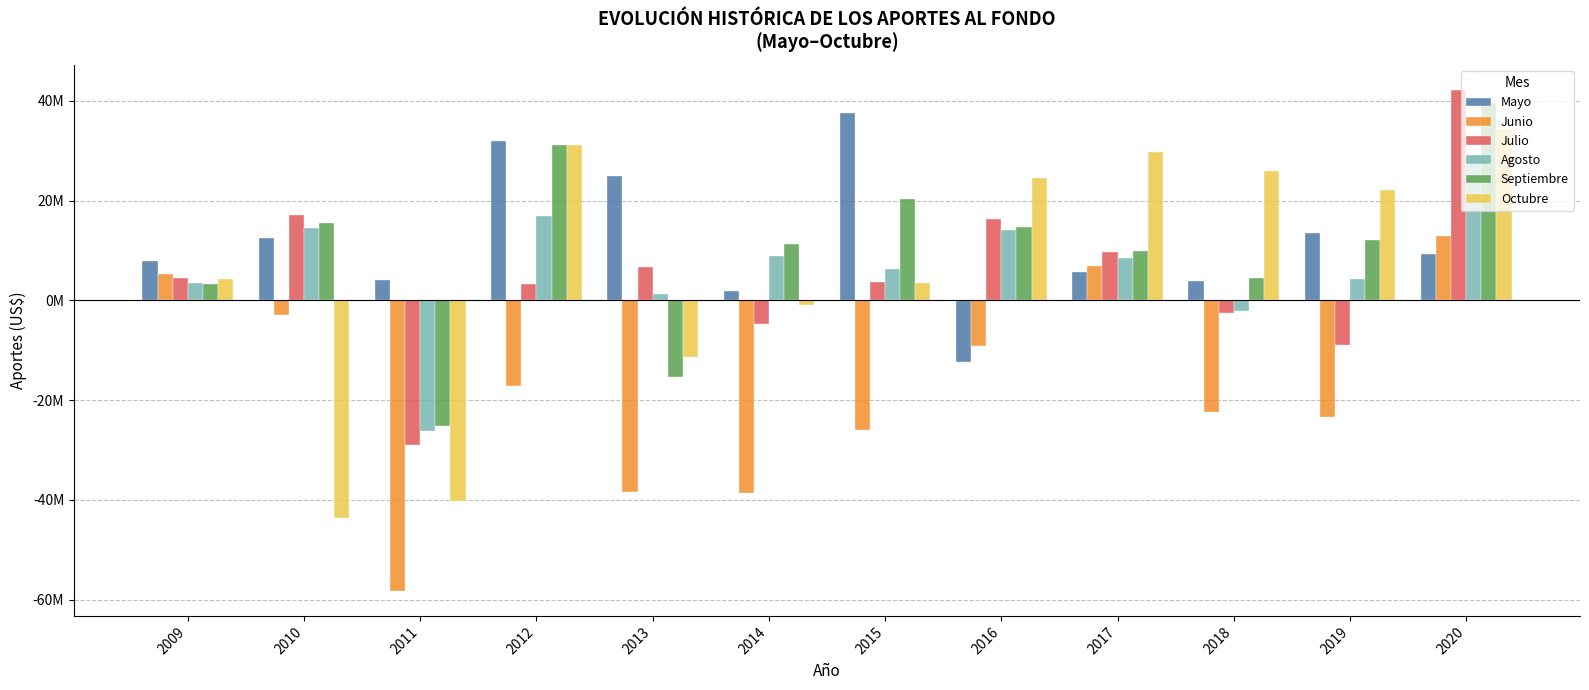

What are all the series names shown in the legend?

Mayo, Junio, Julio, Agosto, Septiembre, Octubre